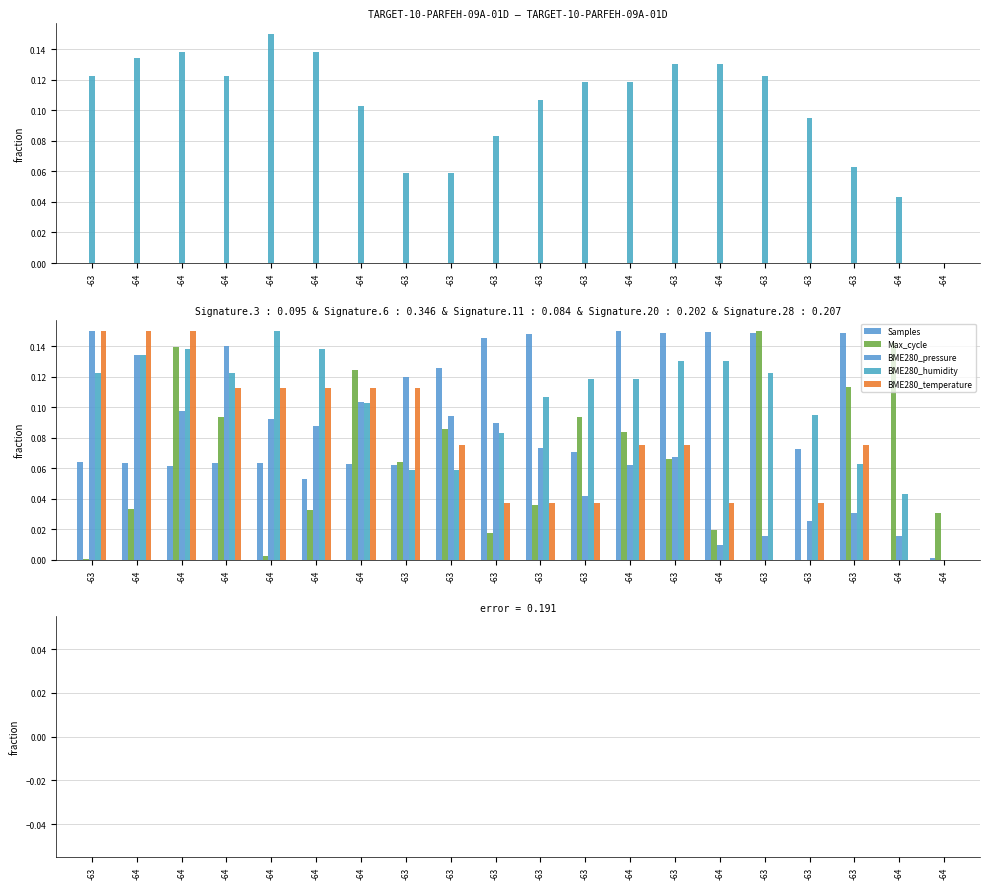

Are the bars horizontal?

No